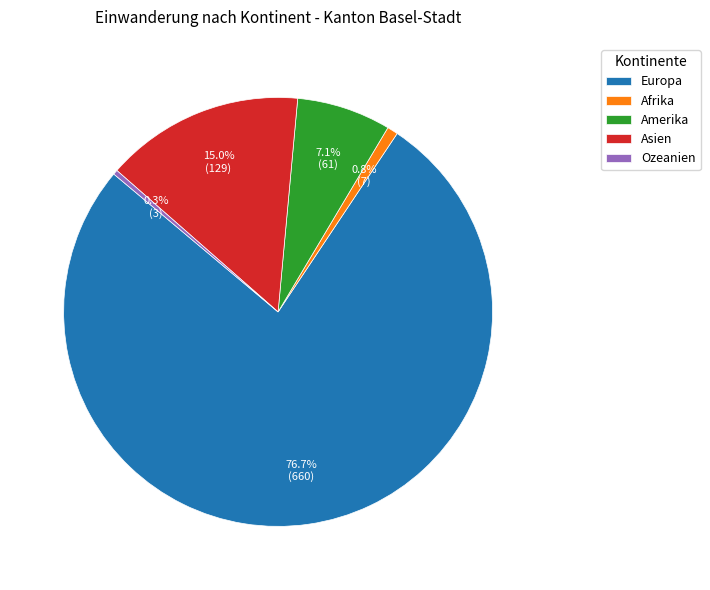

Which slice is the largest?

Europa